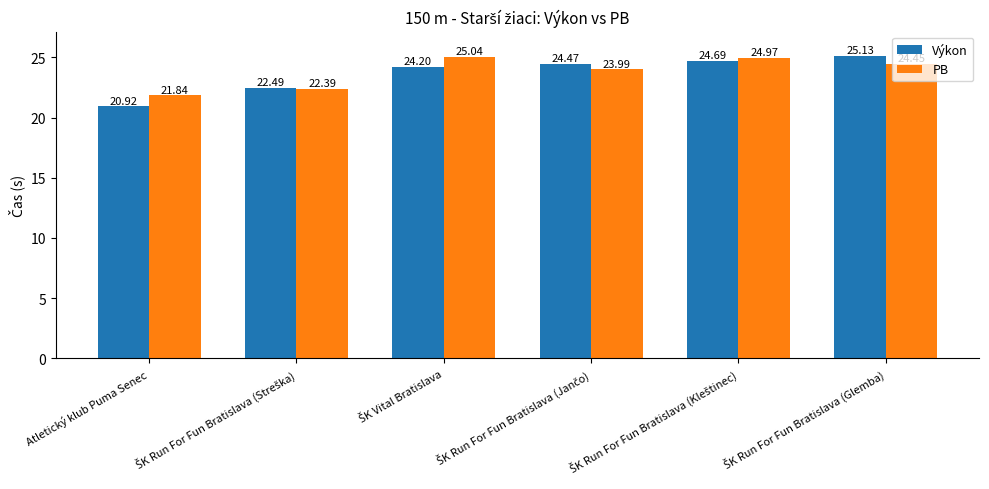

Is the value of PB at Atletický klub Puma Senec greater than the value of Výkon at Atletický klub Puma Senec?

Yes